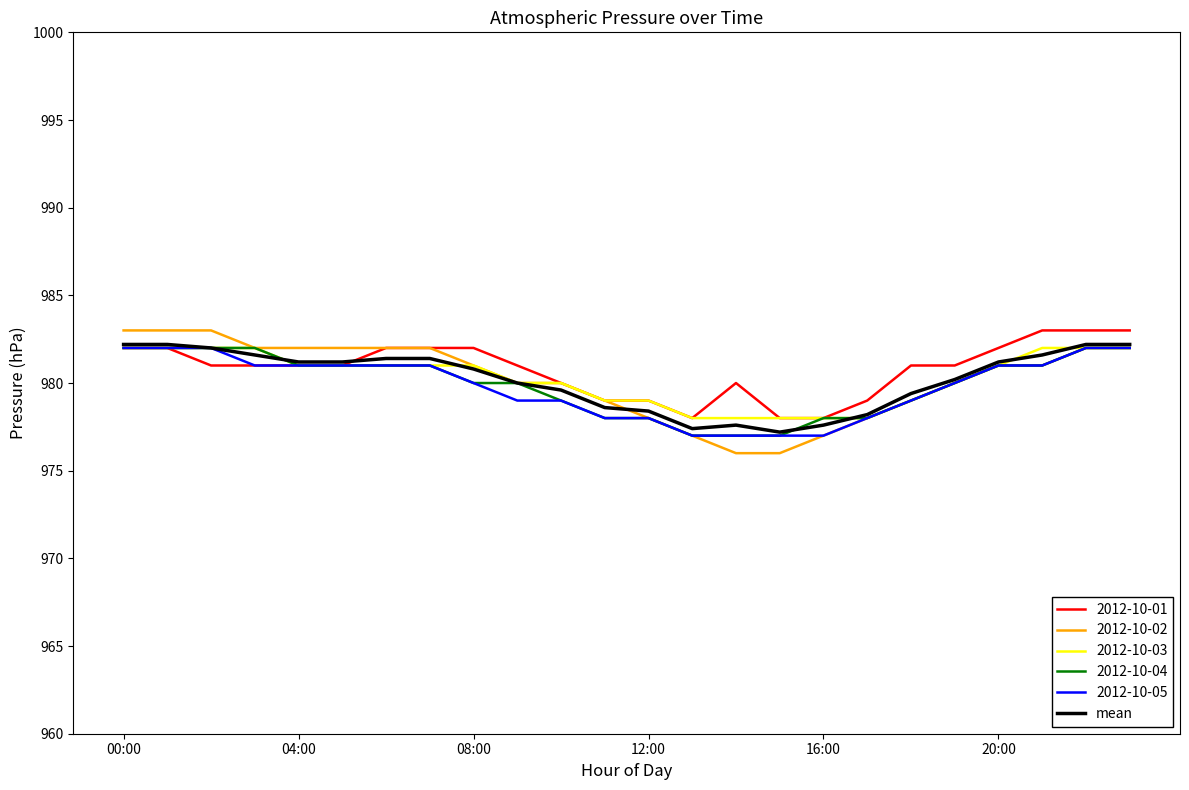

What is the smallest value displayed?

976.0